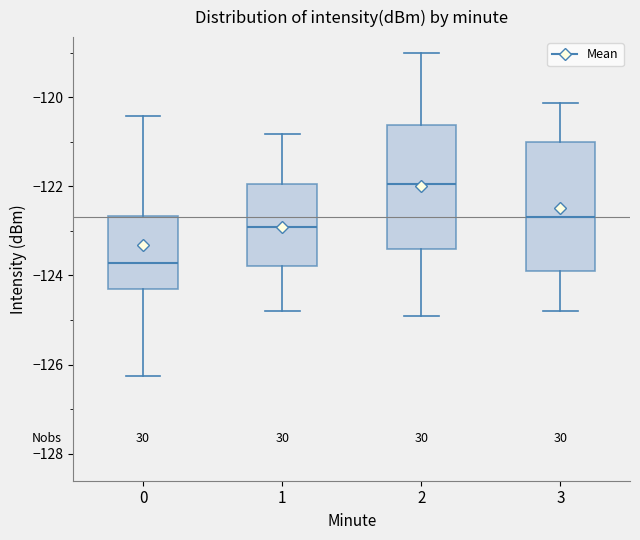

Which box's median line is the lowest?

0